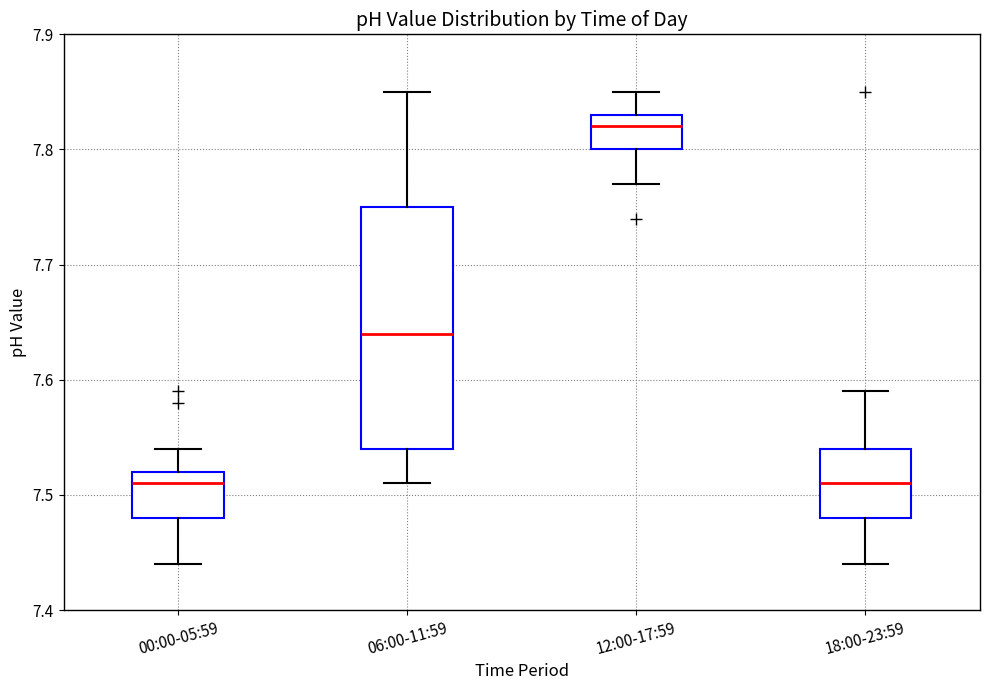

Comparing the boxes themselves (not the whiskers), which one is the tallest?

06:00-11:59